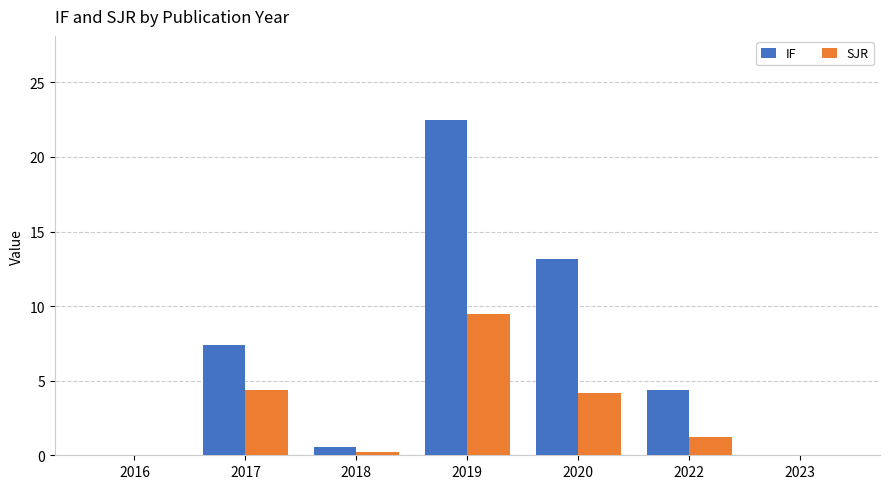

Does the chart contain stacked bars?

No